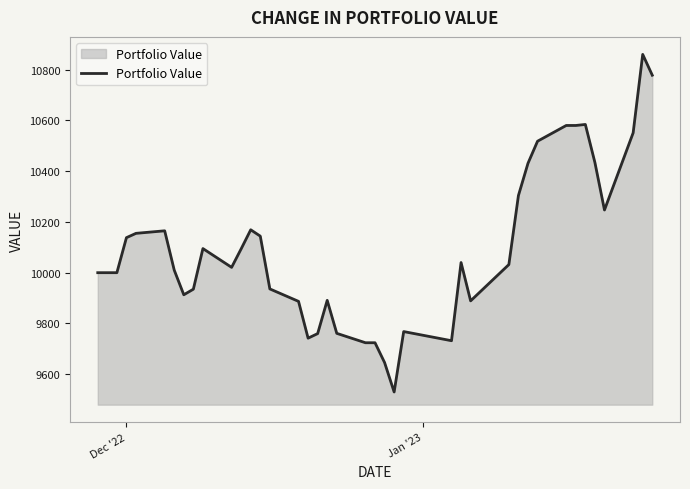

What is the difference between the maximum and minimum values?

1330